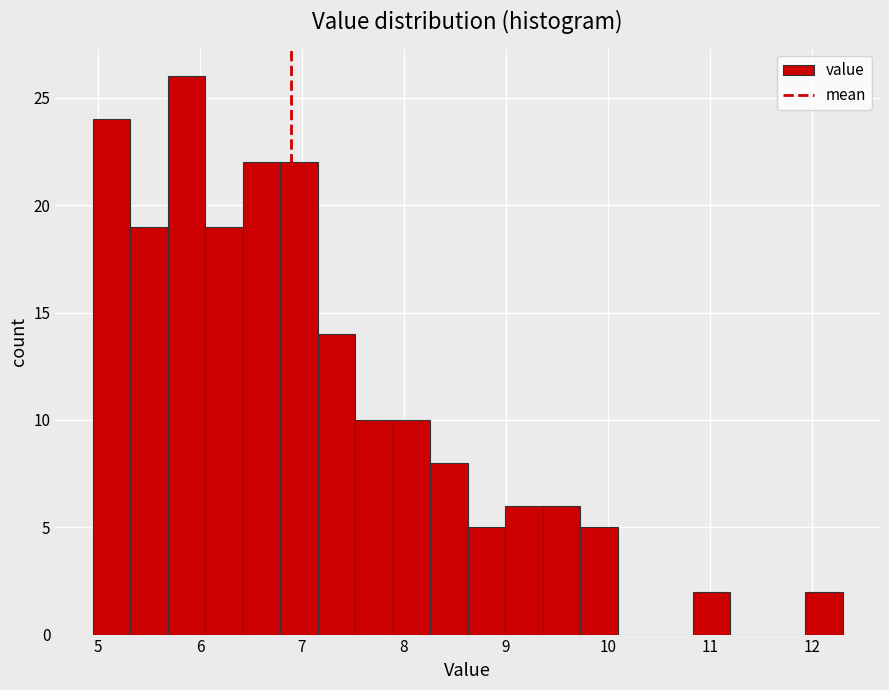

Around what value on the x-axis is the tallest bar? Give the approximate position of its centre, as read against the axis.

5.9